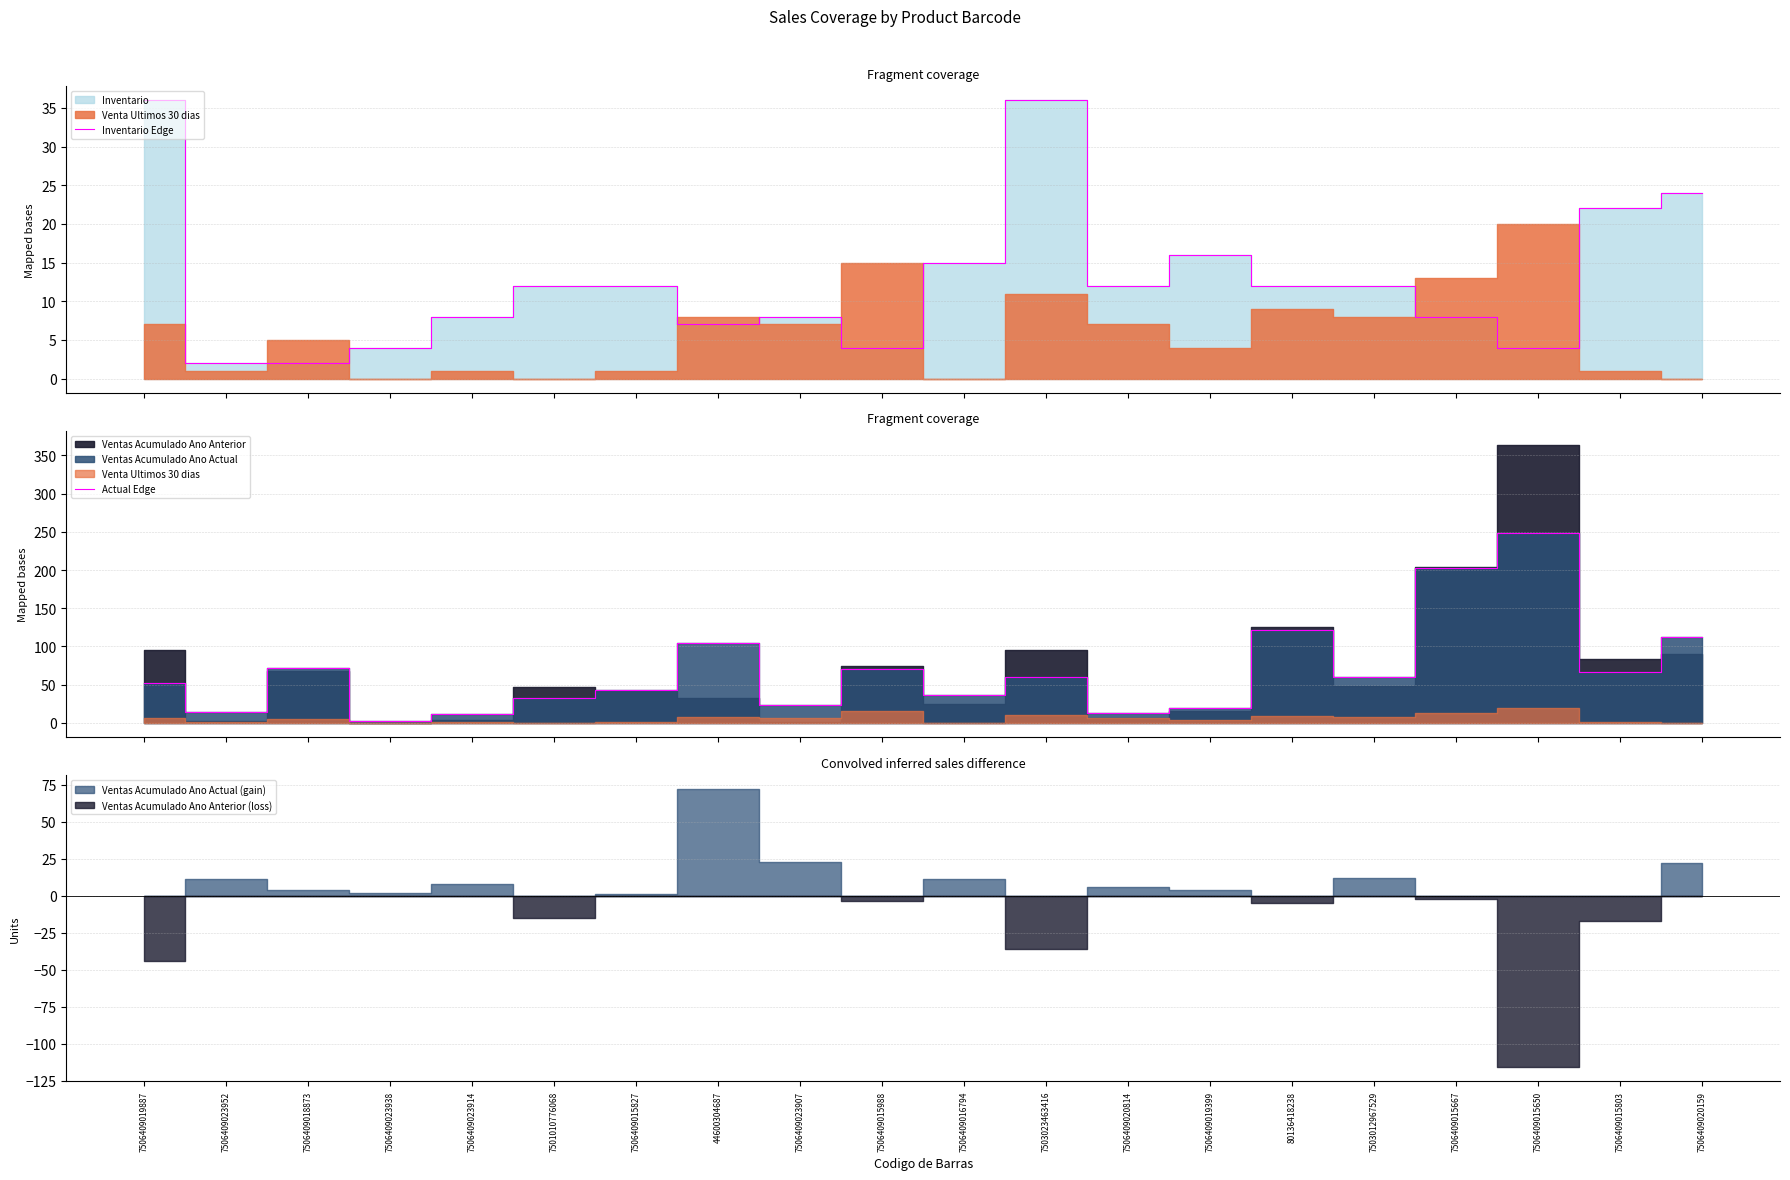

How many values in the Actual Edge series are below 60?

10